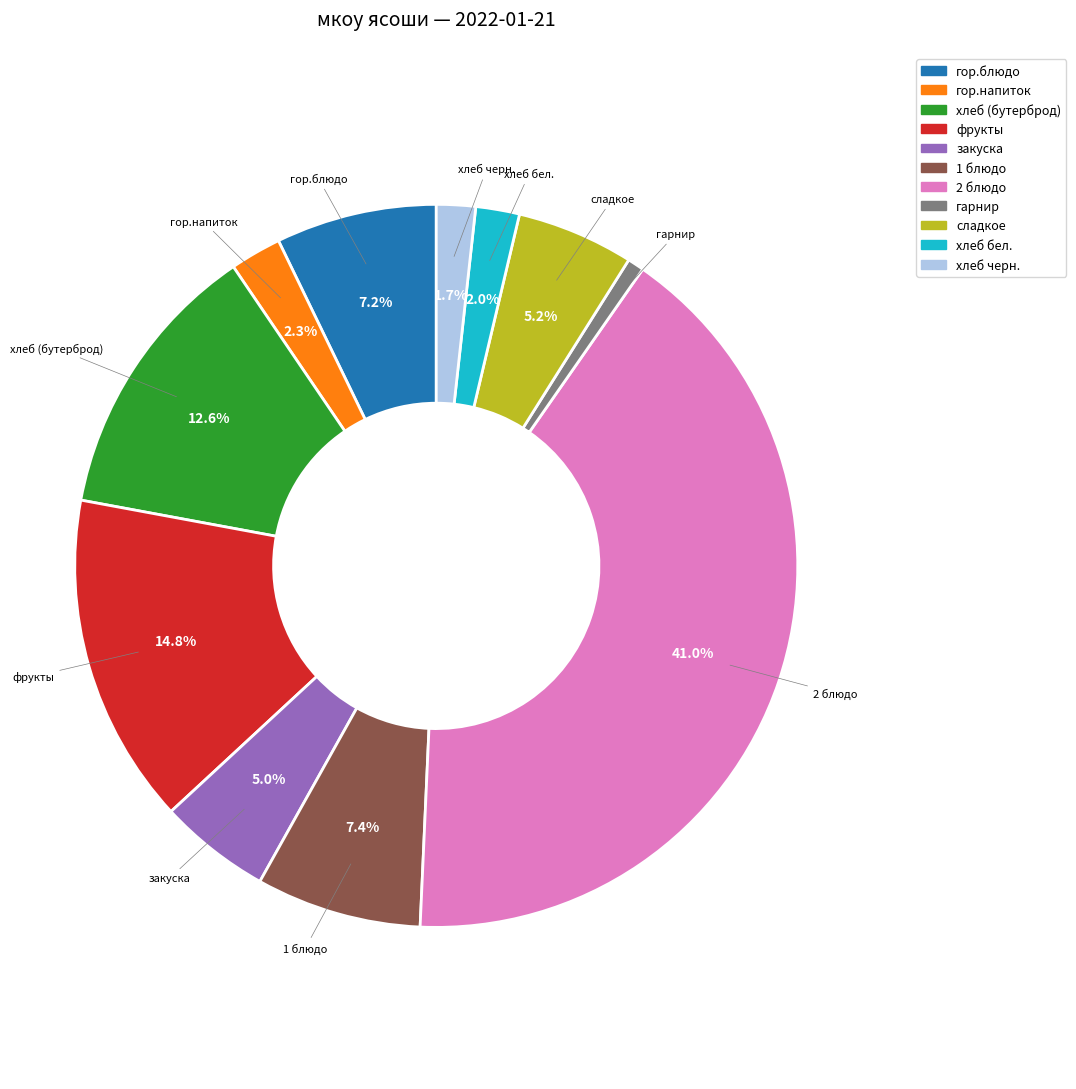

To the nearest percent, what is the difference between the гарнир and хлеб черн. slice percentages?

1%